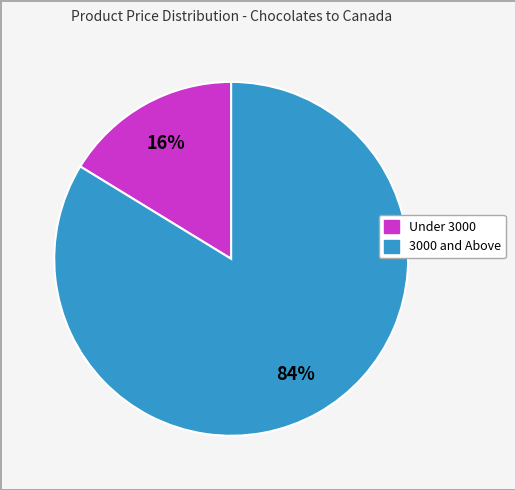

To the nearest percent, what is the average slice percentage?

50%